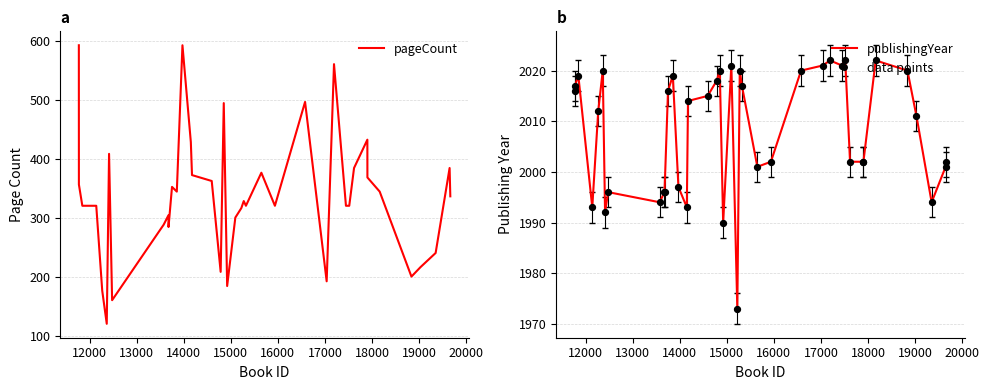

Which series has the widest spread of Y values?

pageCount